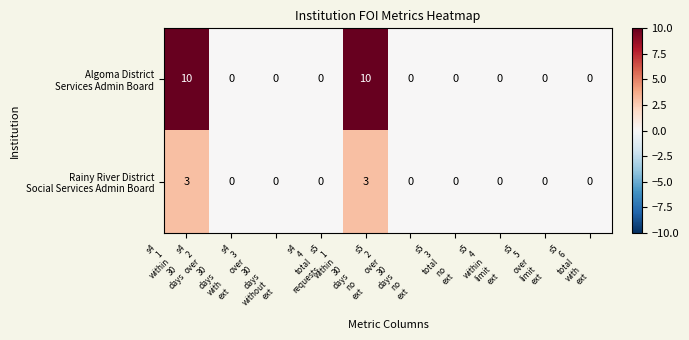

How many categories are shown in the chart?

10